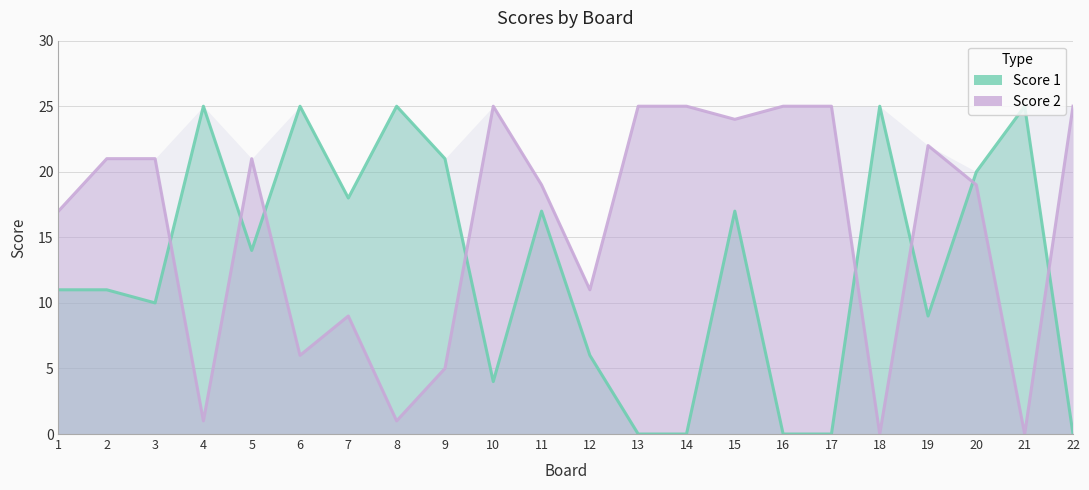

At 4, list the series in order from smallest to largest.

Score 2, Score 1